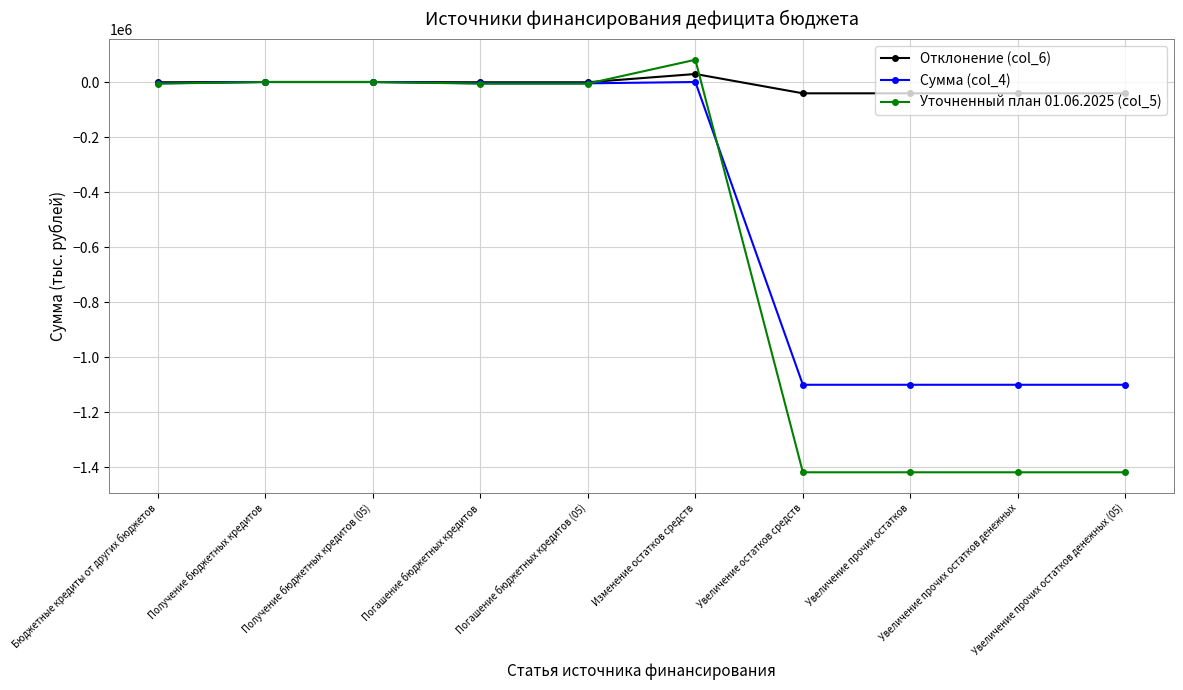

What is the greatest value displayed?

80841.1